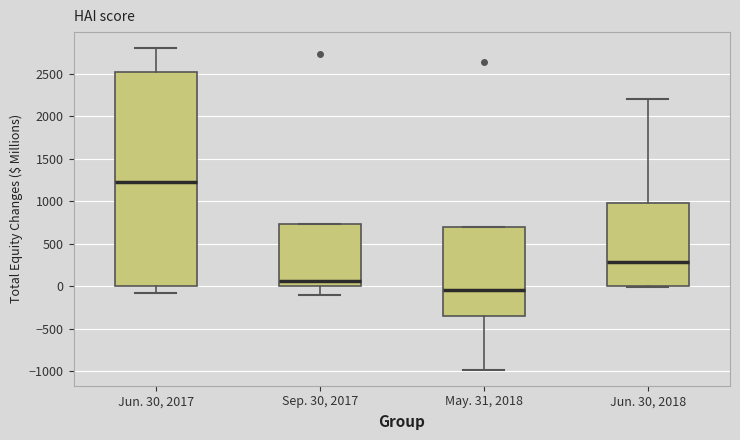

Where does the upper whisker of the box for Jun. 30, 2018 end on the y-axis? The values are not printed on the chart, so give them approximately, as read against the axis.

2200